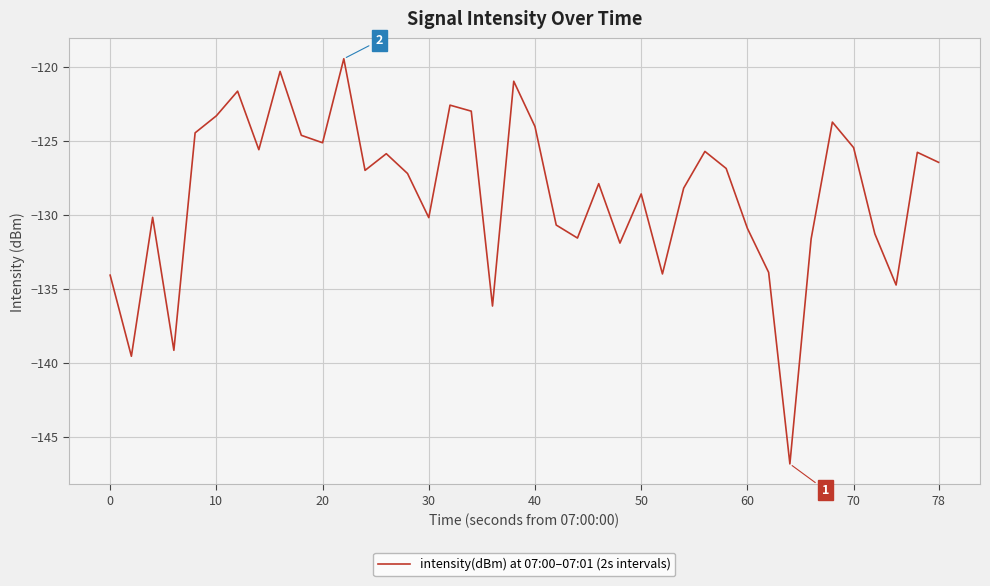

What is the minimum value shown in the chart?

-146.8